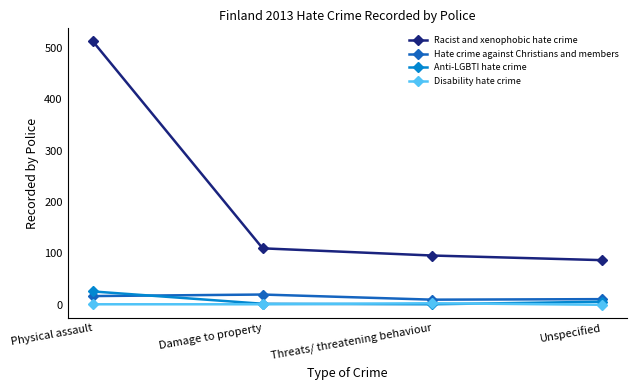

True or false: Racist and xenophobic hate crime and Hate crime against Christians and members intersect in this chart.

False